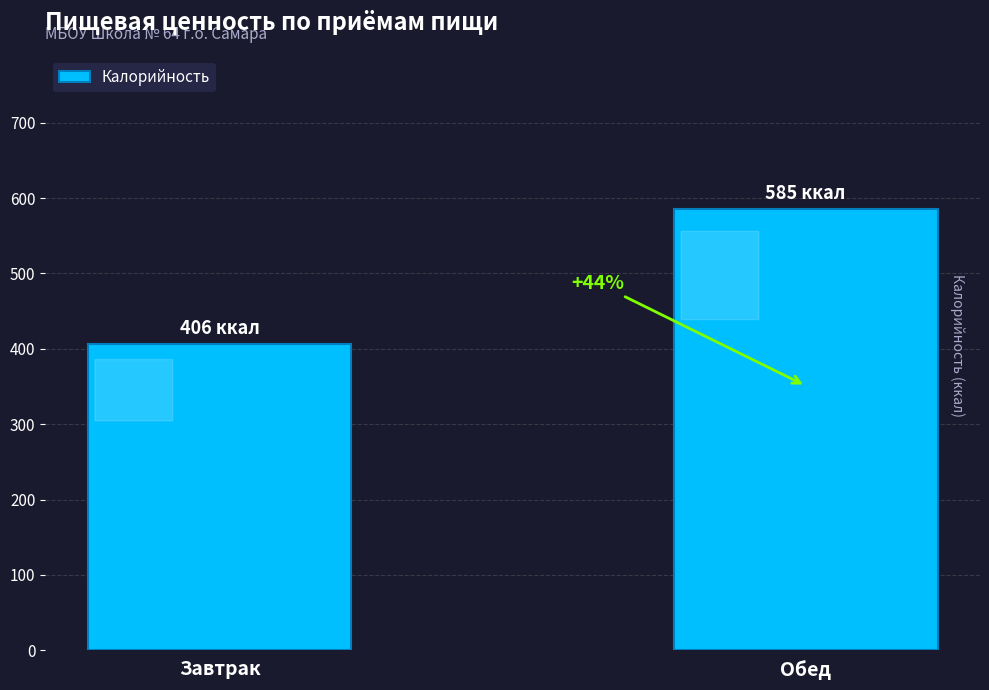

What is the sum of all values?

991